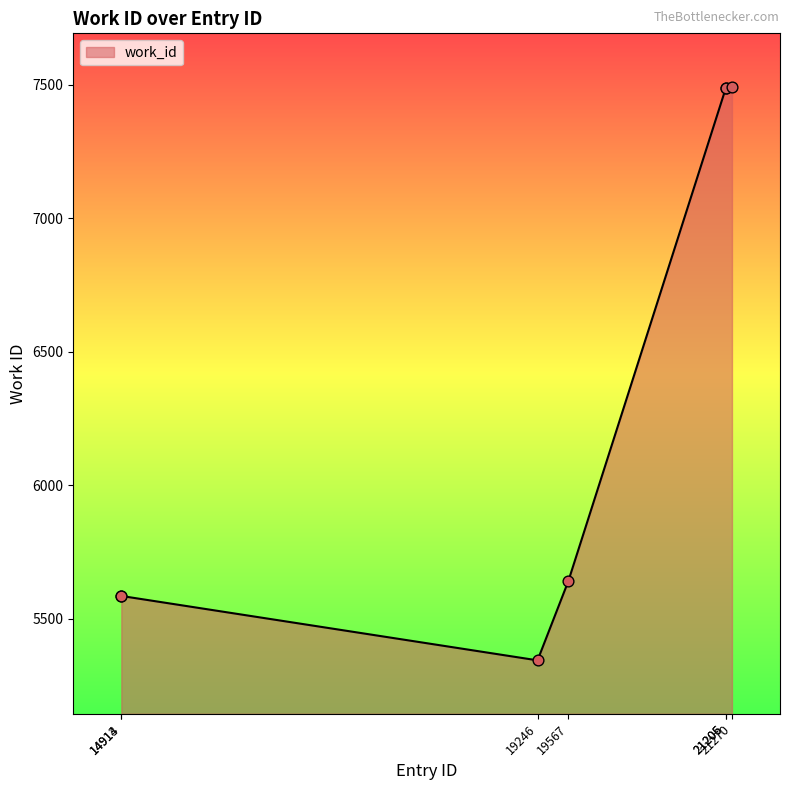

What is the difference between the maximum and minimum values?

2147